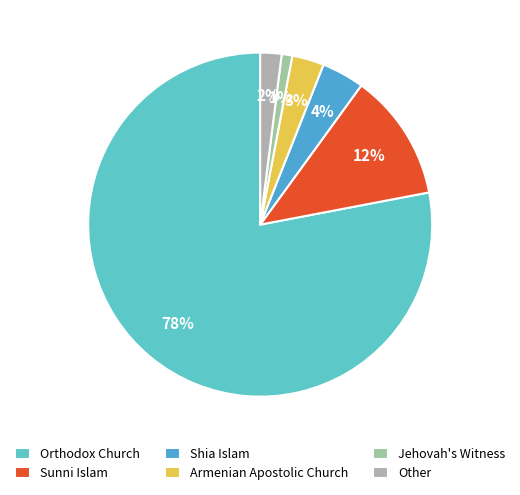

What is the largest slice in the pie chart?

Orthodox Church